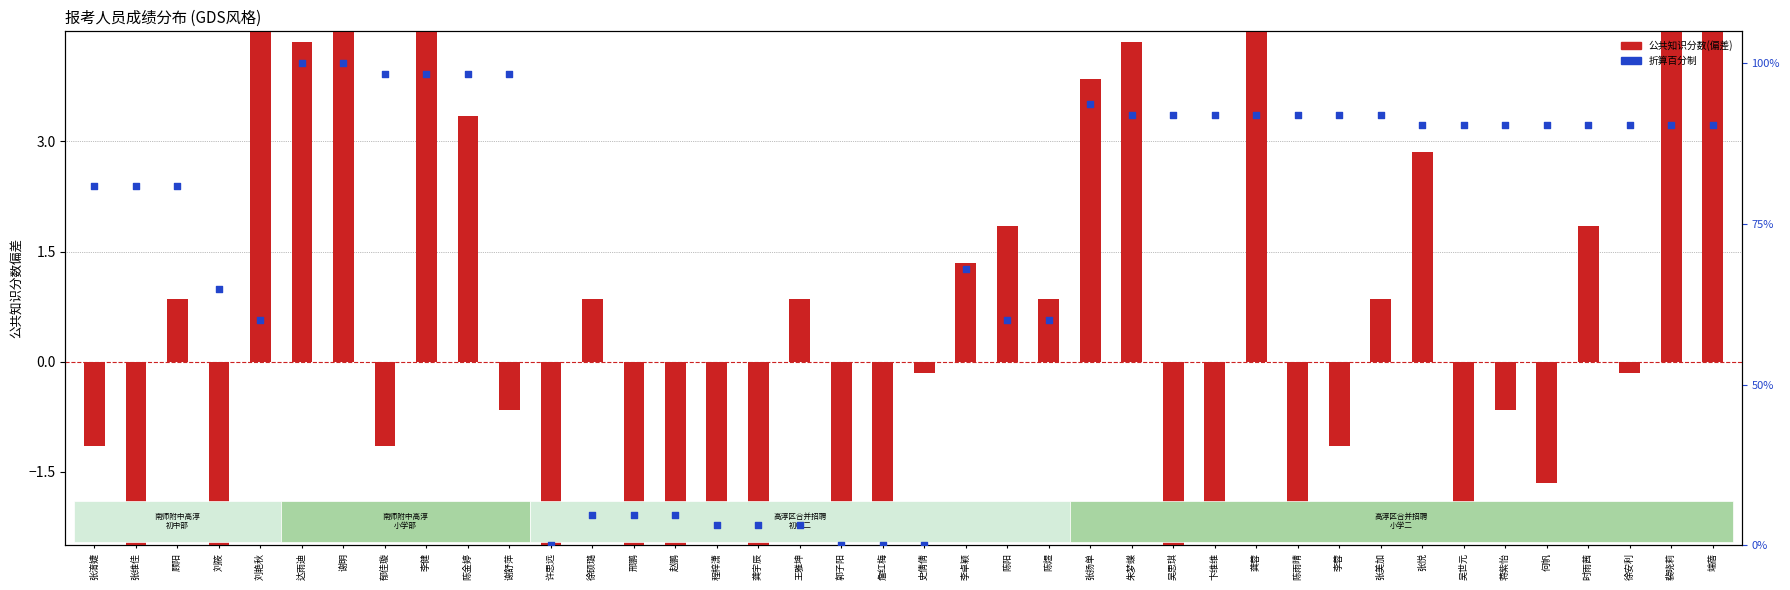

At how many categories does at least one series exceed -6?

40